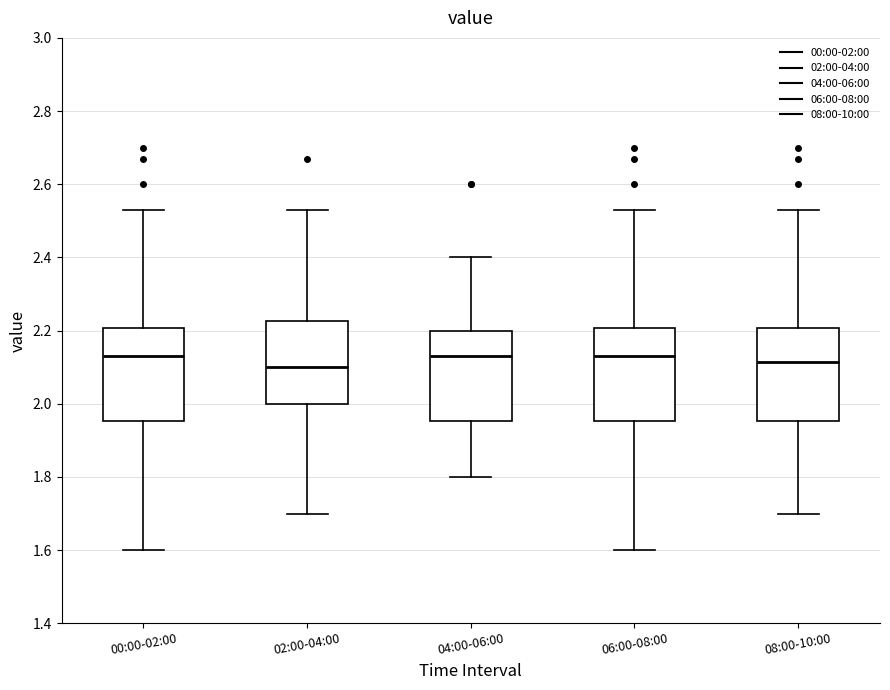

Reading left to right, read every box against the y-axis: the position of its median line, the range the box covers, and the ends of its whiskers. The values are not printed on the chart, so give them approximately, as read against the axis.

00:00-02:00: median 2.14, box 1.96 to 2.20, whiskers 1.60 to 2.54
02:00-04:00: median 2.10, box 2.00 to 2.22, whiskers 1.70 to 2.54
04:00-06:00: median 2.14, box 1.96 to 2.20, whiskers 1.80 to 2.40
06:00-08:00: median 2.14, box 1.96 to 2.20, whiskers 1.60 to 2.54
08:00-10:00: median 2.12, box 1.96 to 2.20, whiskers 1.70 to 2.54